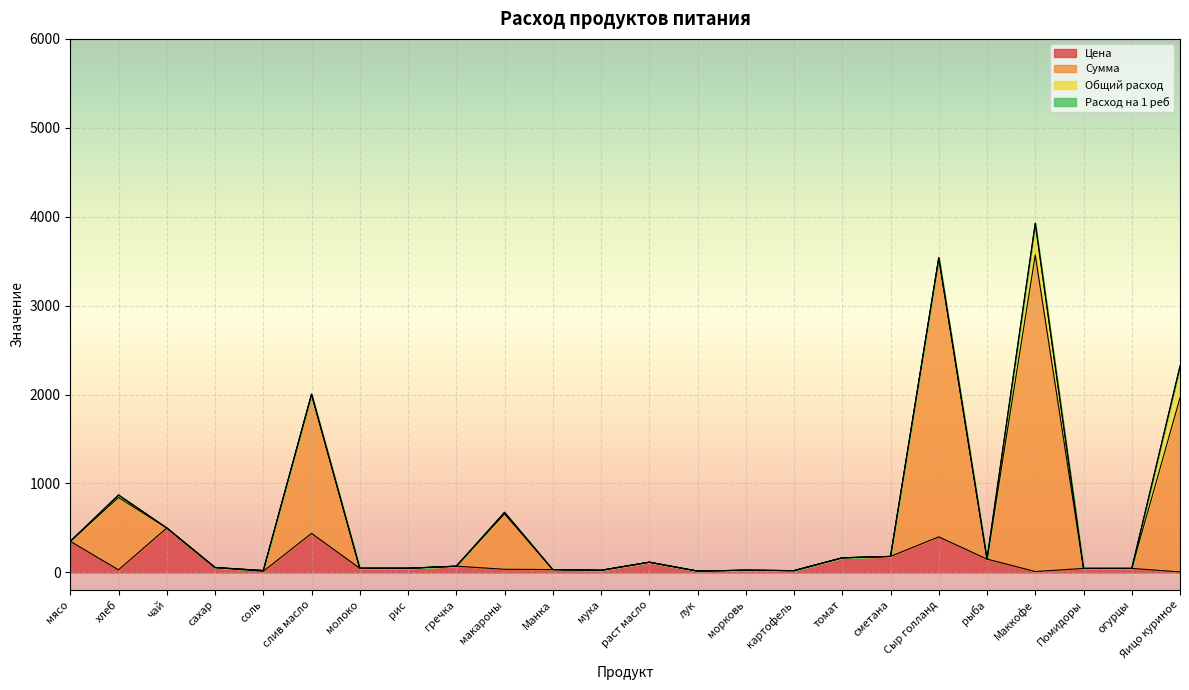

Read the Цена value at чай.

500.0